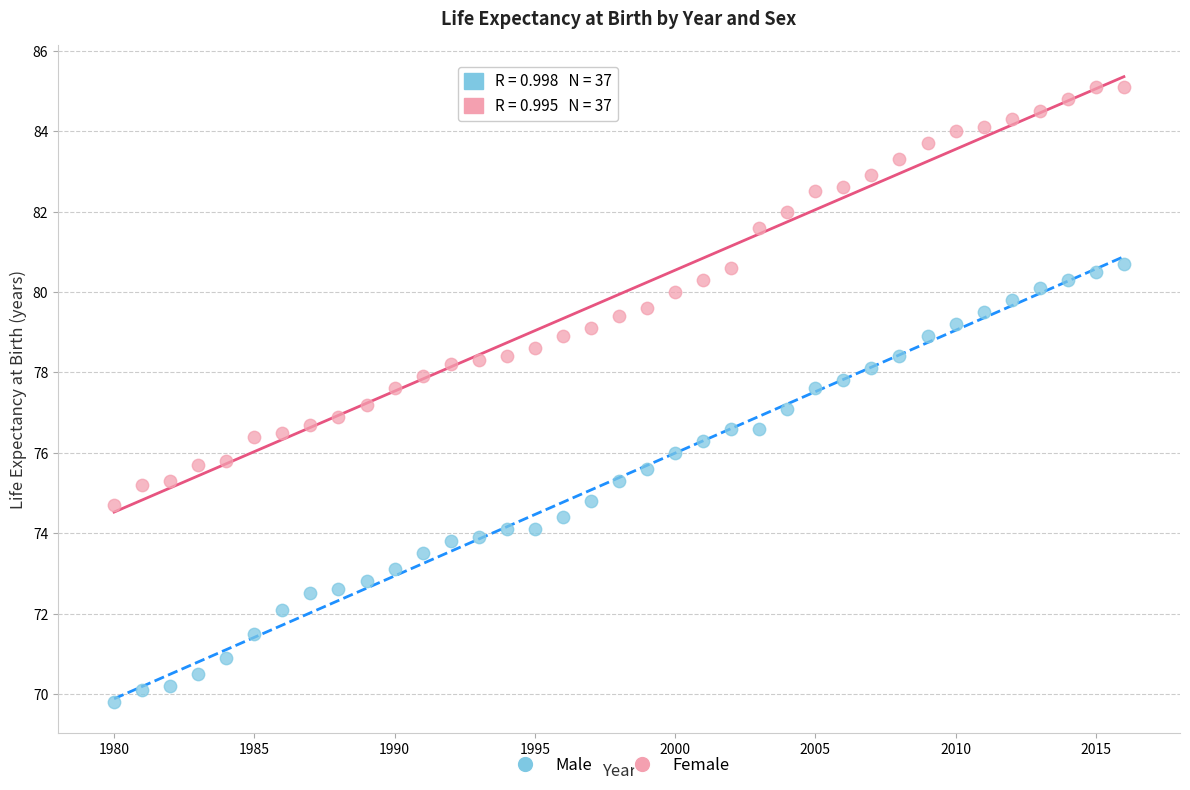

Which series has the widest spread of Y values?

Male